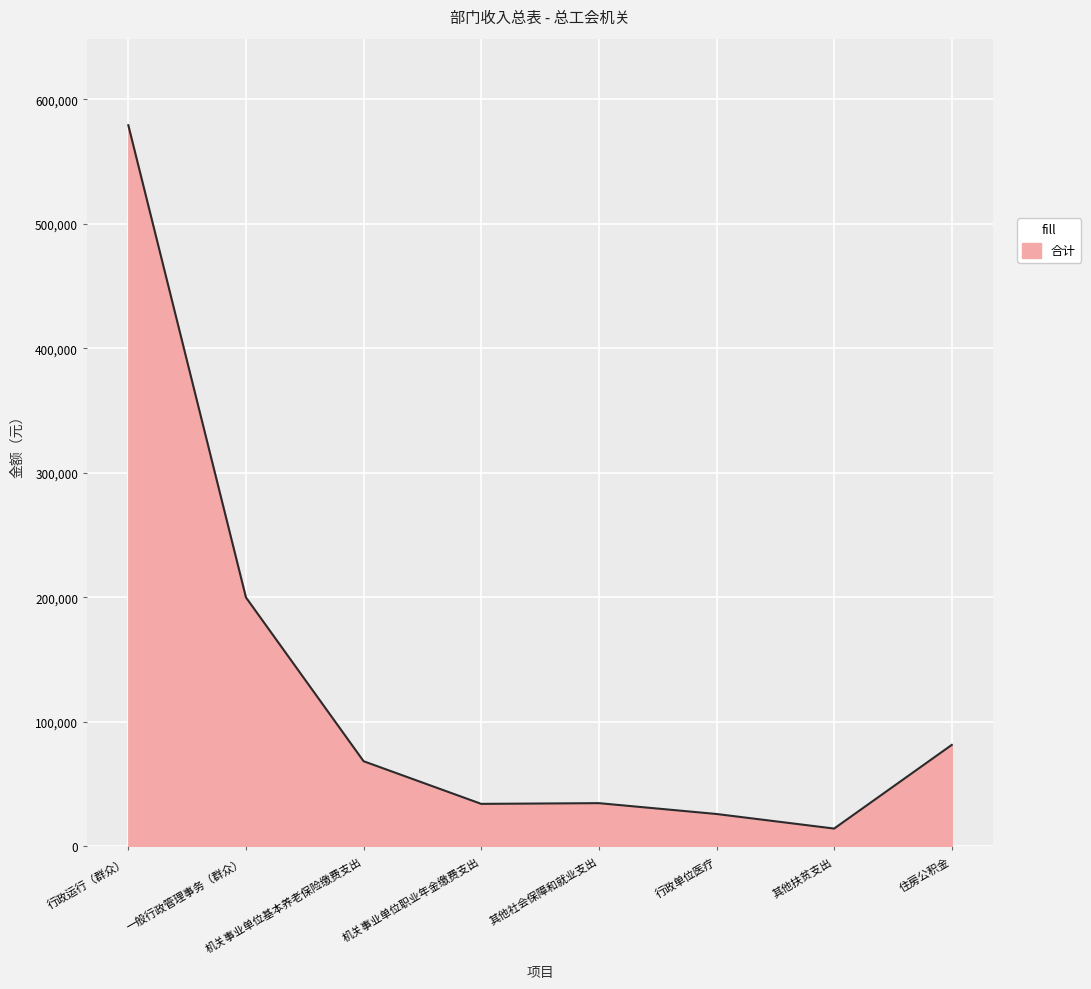

How many values are below 68472?

4